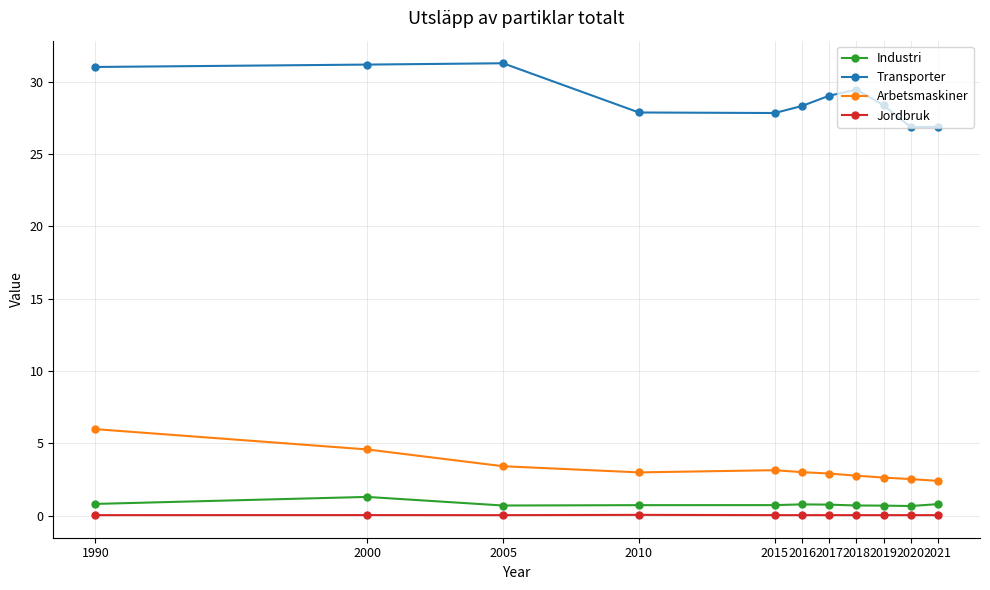

What is the approximate value of Industri at 2020?

0.7